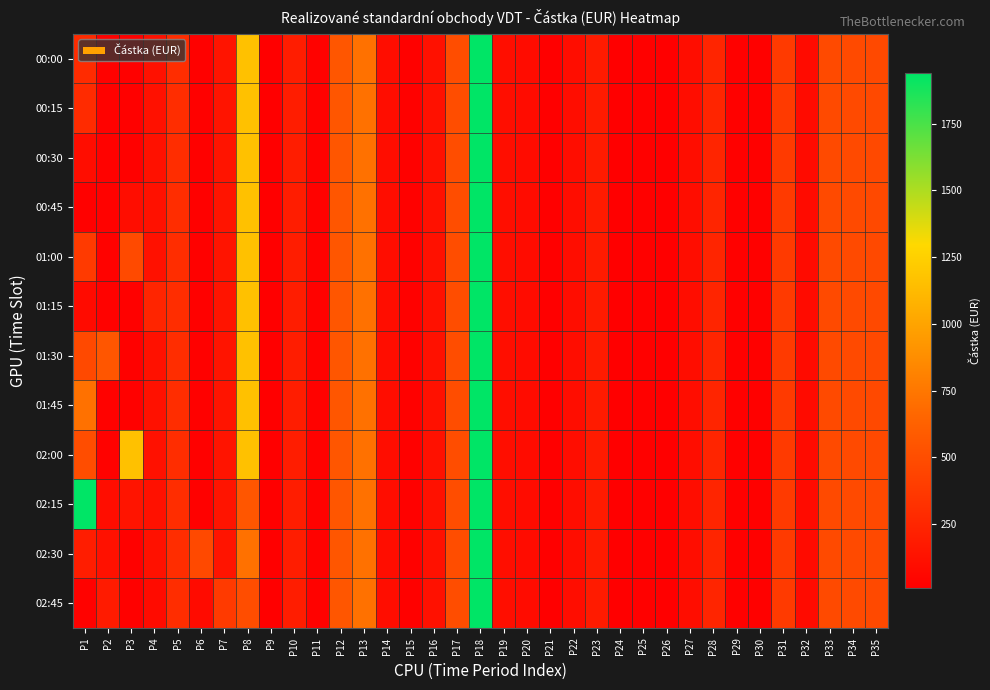

What is the difference between the maximum and second lowest values in the 02:15 series?

1927.9